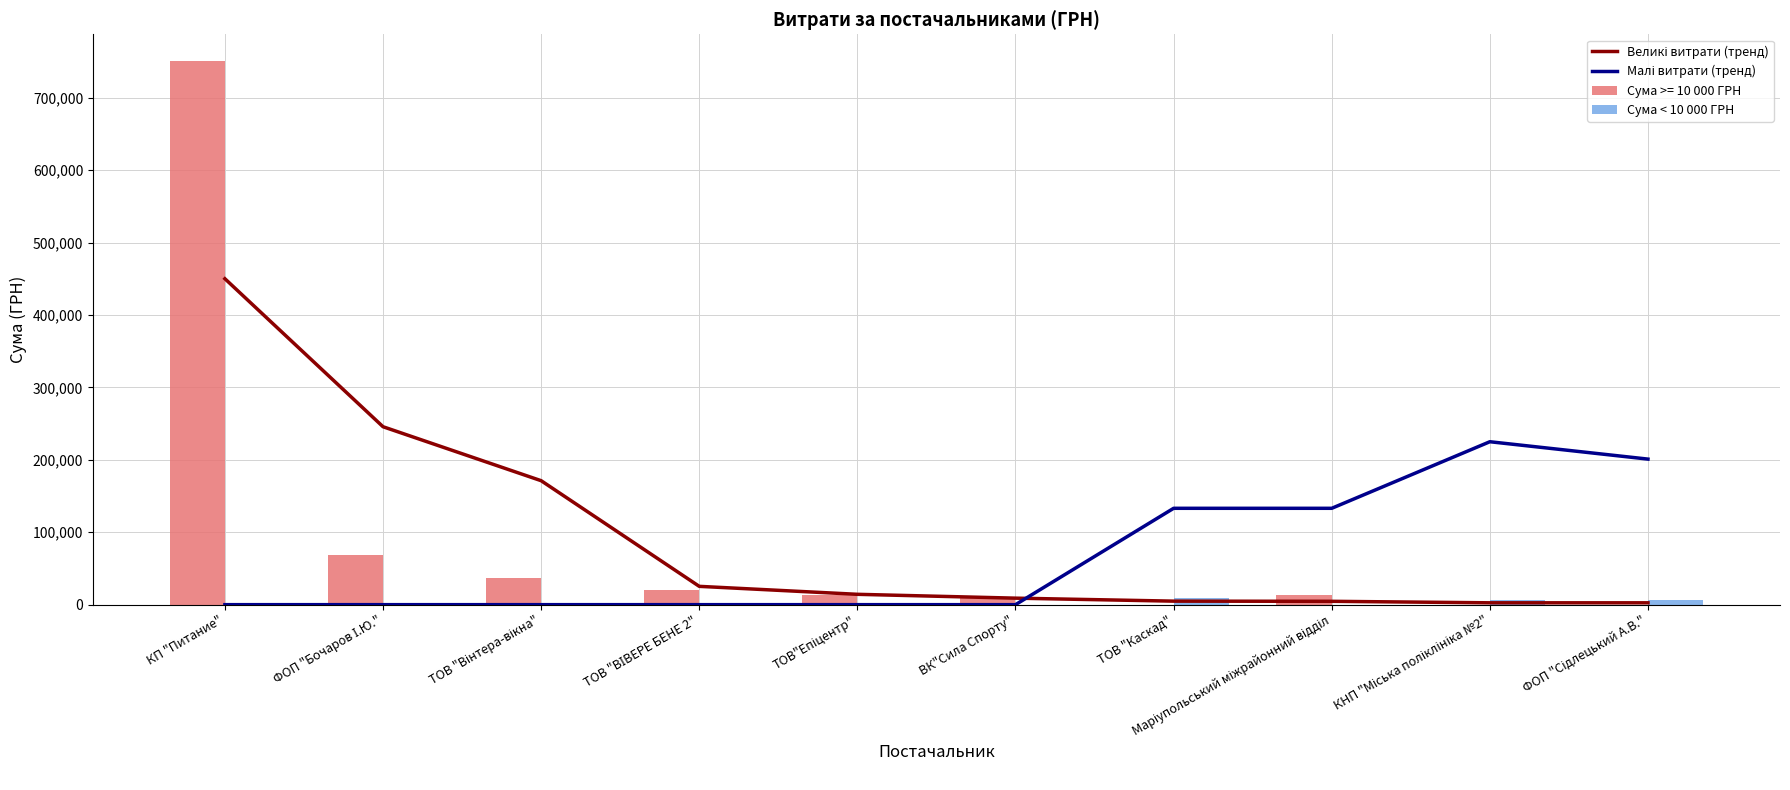

How many values in the Великі витрати (тренд) series exceed 14292?

5